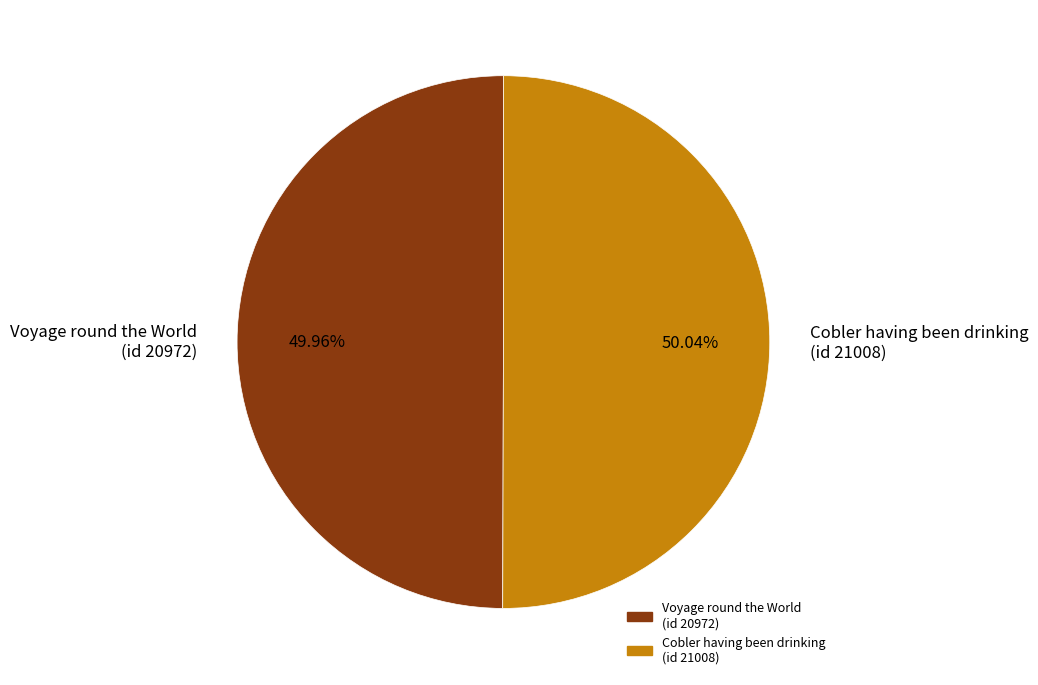

Does any single category account for the majority?

Yes